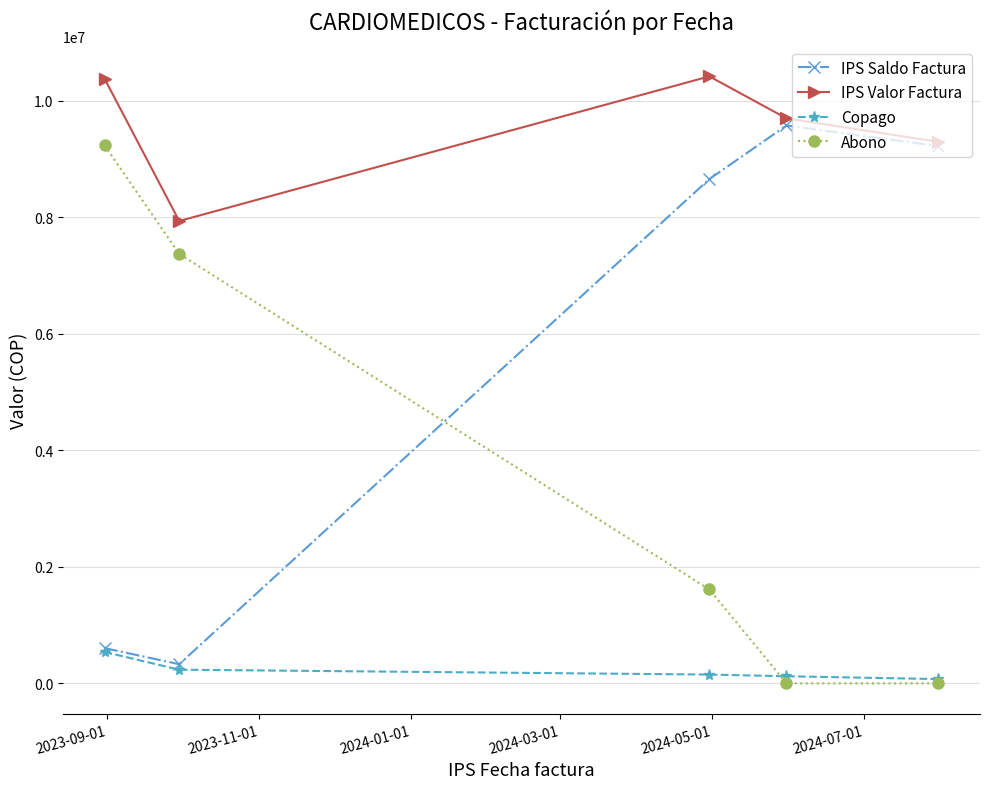

True or false: IPS Valor Factura and Copago intersect in this chart.

False